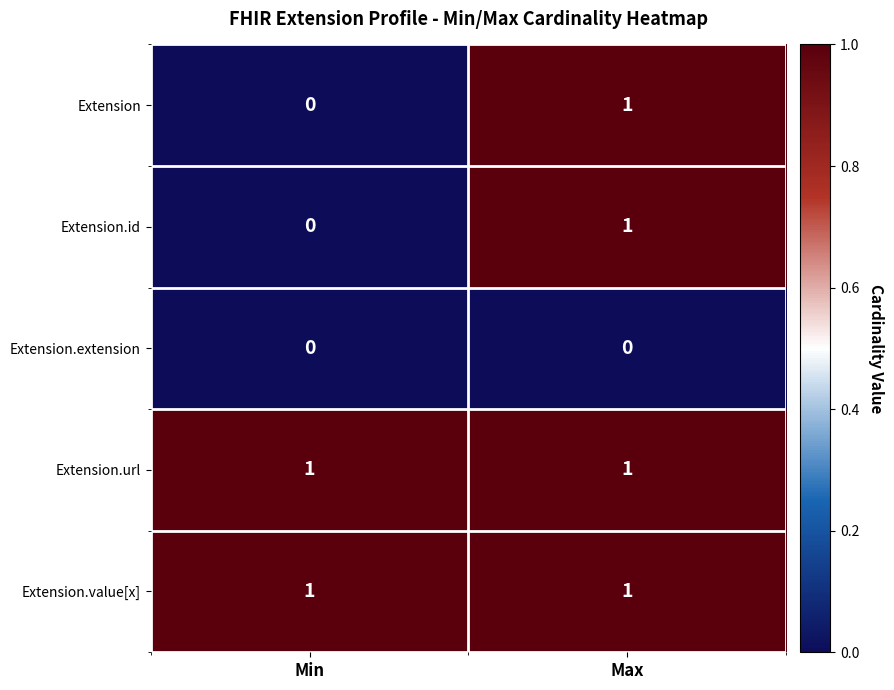

At which category is the sum across all series the highest?

Max